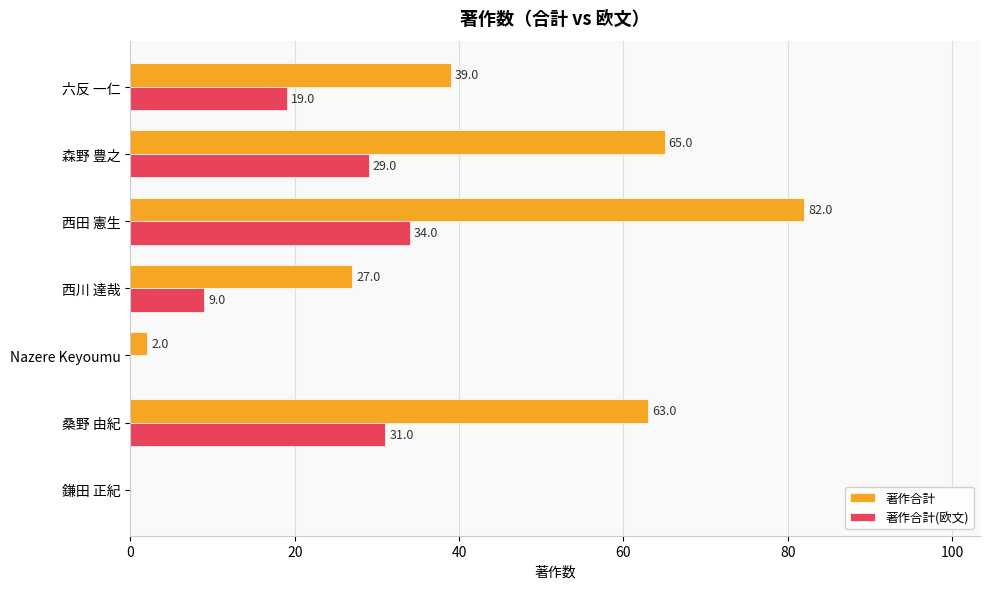

What is the total value across all series at 西川 達哉?

36